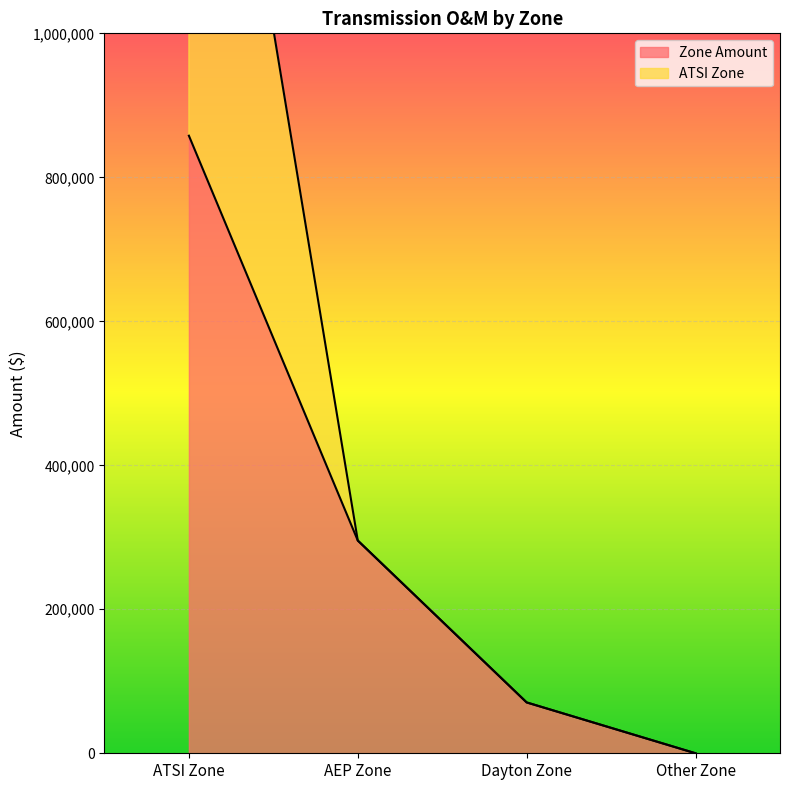

True or false: Zone Amount has a value of 271335.7 at Other Zone.

False